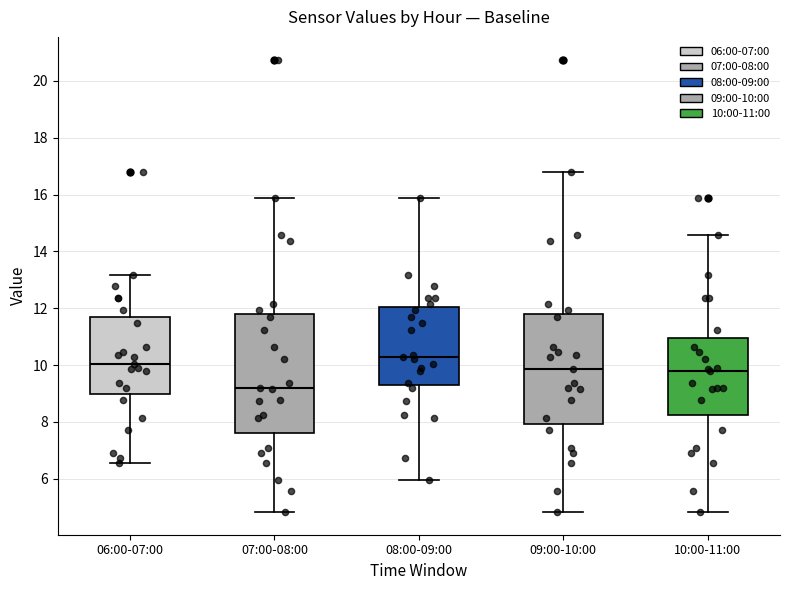

Reading left to right, transcribe this box plot: for each box, give where its median line is, the range the box spans, and where its two whiskers end, as read against the y-axis. The values are not printed on the chart, so give them approximately, as read against the axis.

06:00-07:00: median 10.0, box 9.0 to 11.8, whiskers 6.6 to 13.2
07:00-08:00: median 9.2, box 7.6 to 11.8, whiskers 4.8 to 15.8
08:00-09:00: median 10.2, box 9.2 to 12.0, whiskers 6.0 to 15.8
09:00-10:00: median 9.8, box 8.0 to 11.8, whiskers 4.8 to 16.8
10:00-11:00: median 9.8, box 8.2 to 11.0, whiskers 4.8 to 14.6